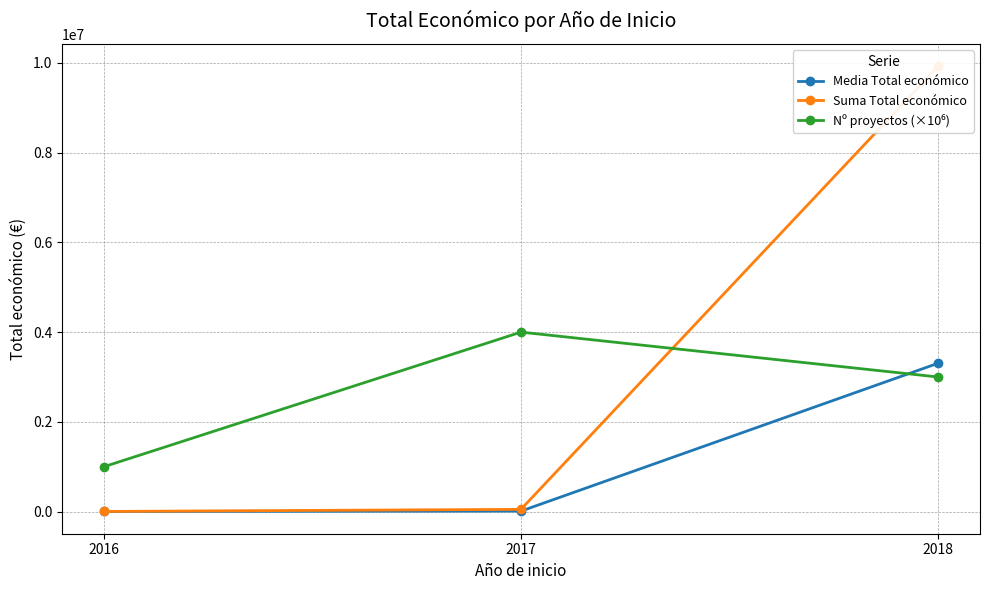

At which label is Nº proyectos (×10⁶) closest to 2500000?

2018